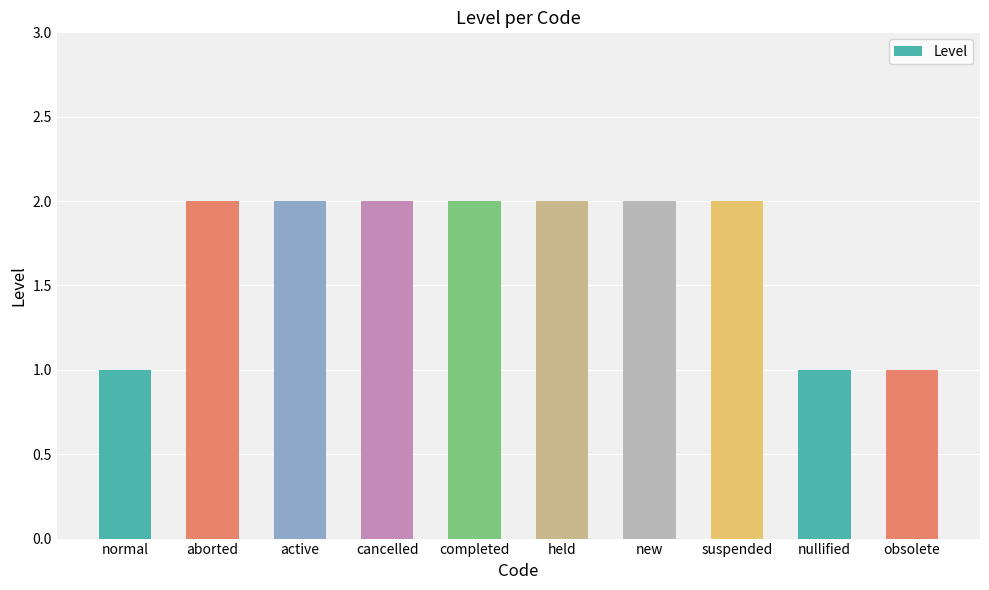

What position from the right is nullified?

2